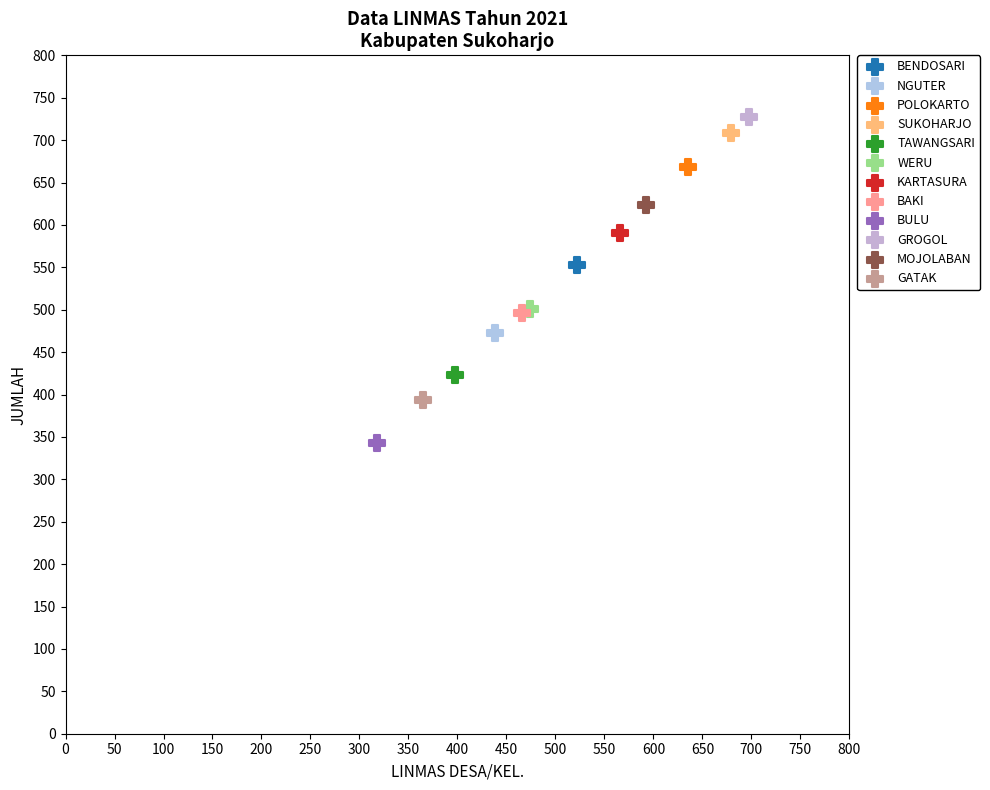

What are all the series names shown in the legend?

BENDOSARI, NGUTER, POLOKARTO, SUKOHARJO, TAWANGSARI, WERU, KARTASURA, BAKI, BULU, GROGOL, MOJOLABAN, GATAK